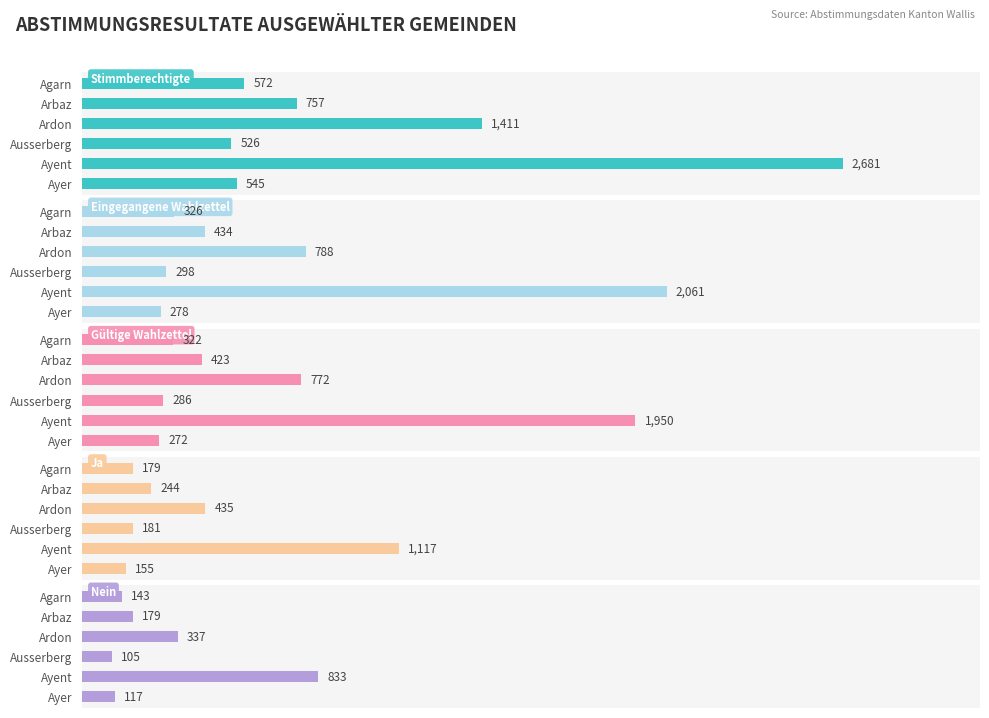

How many categories are shown in the chart?

6